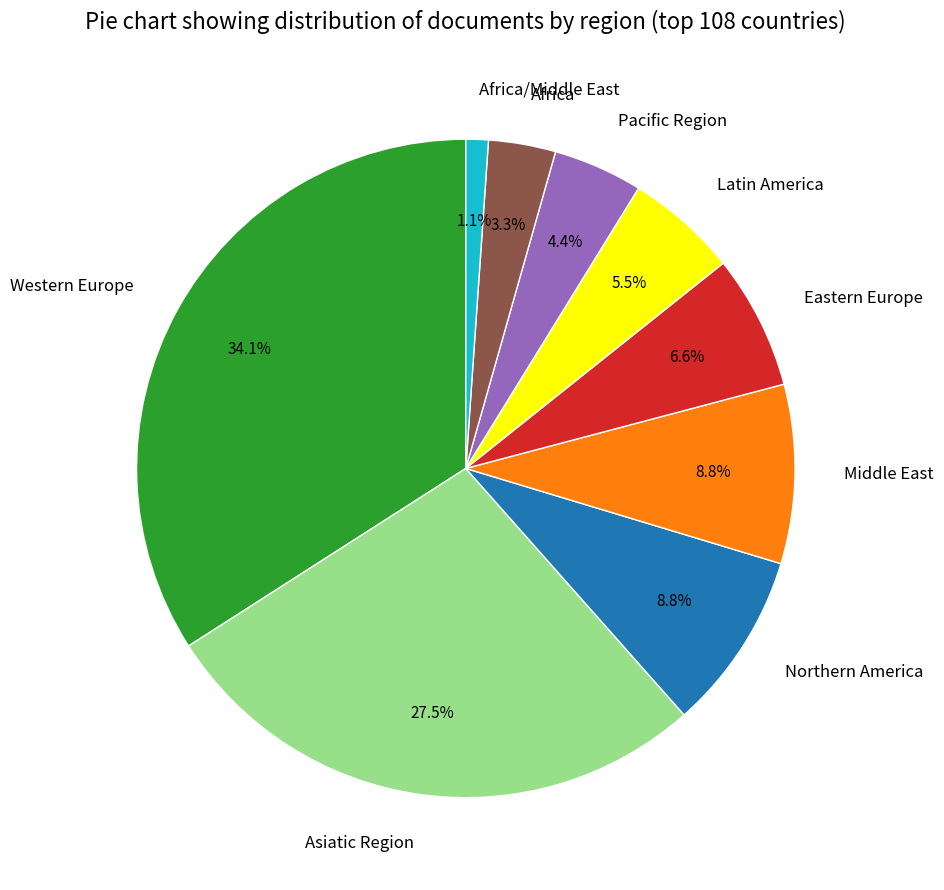

To the nearest percent, what is the difference between the largest and smallest slice percentages?

33%